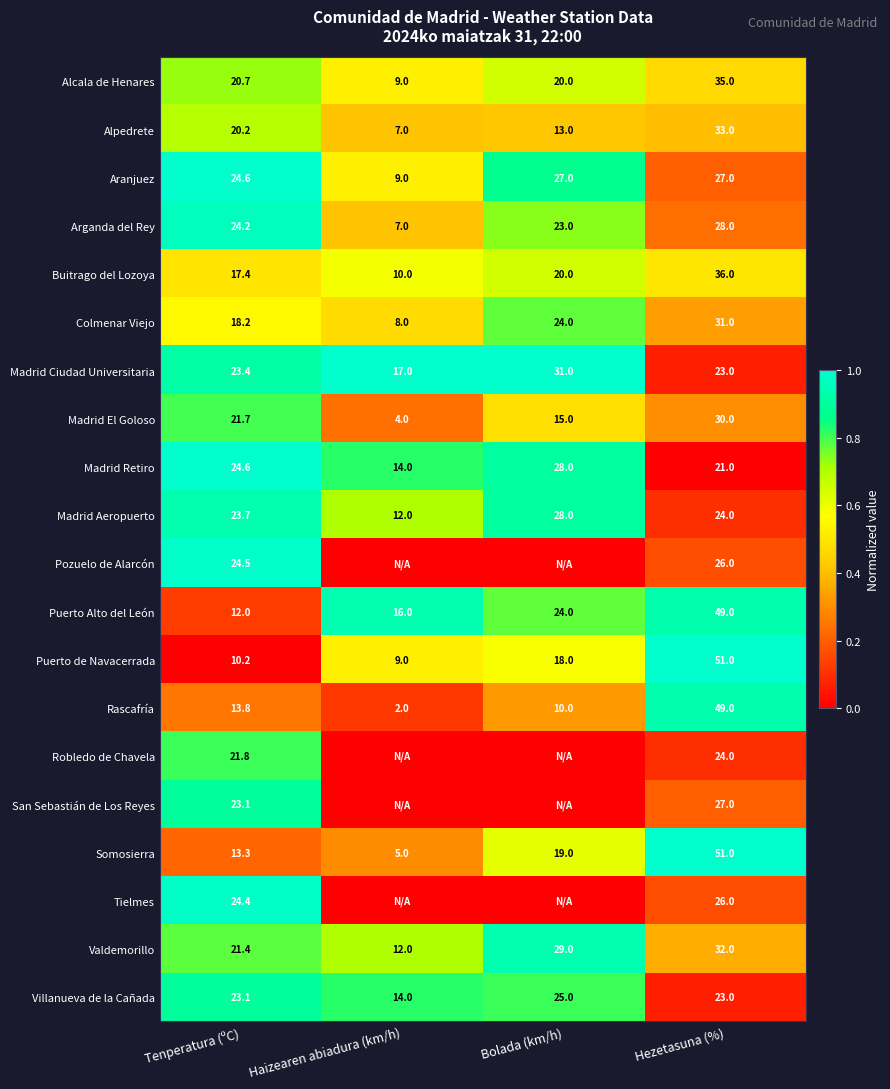

What is the average value of the Alcala de Henares series?

21.2